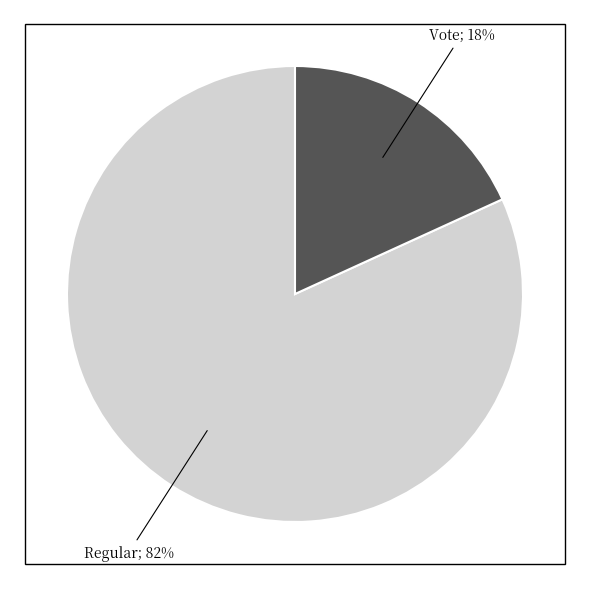

To the nearest percent, what is the average slice percentage?

50%